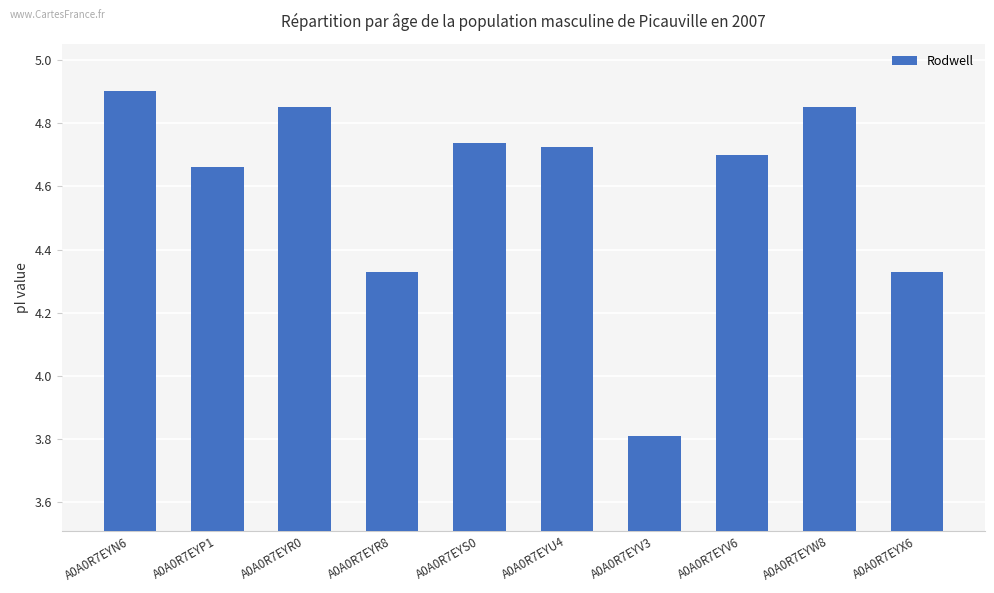

At which label does the data first exceed 4?

A0A0R7EYN6